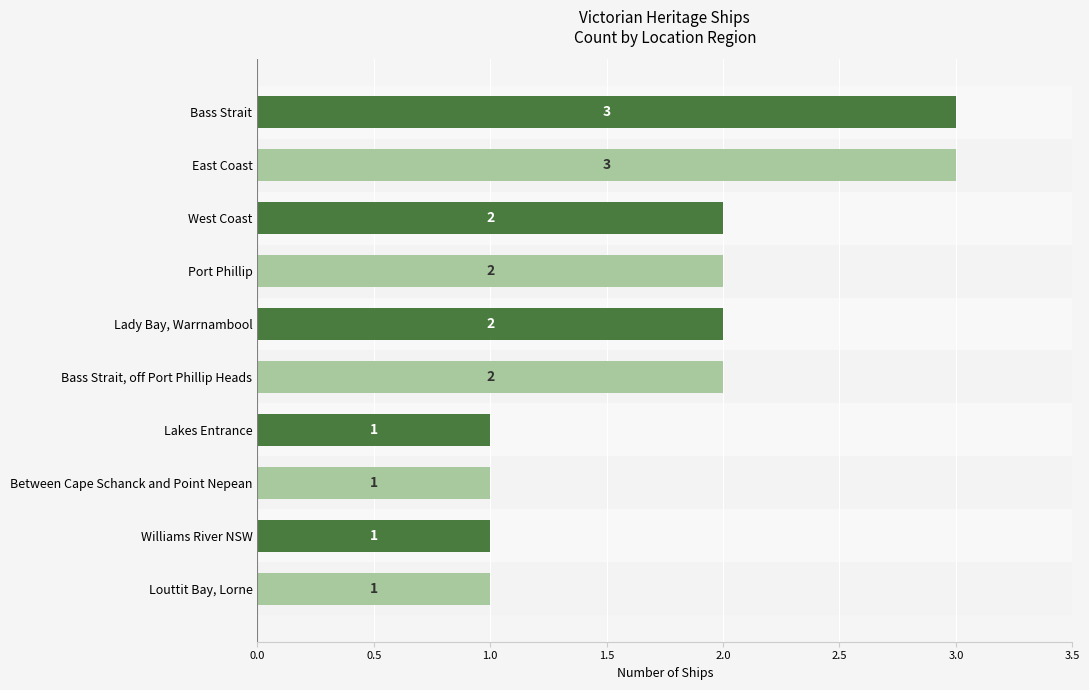

What is the sum of the values at East Coast and Bass Strait, off Port Phillip Heads?

5